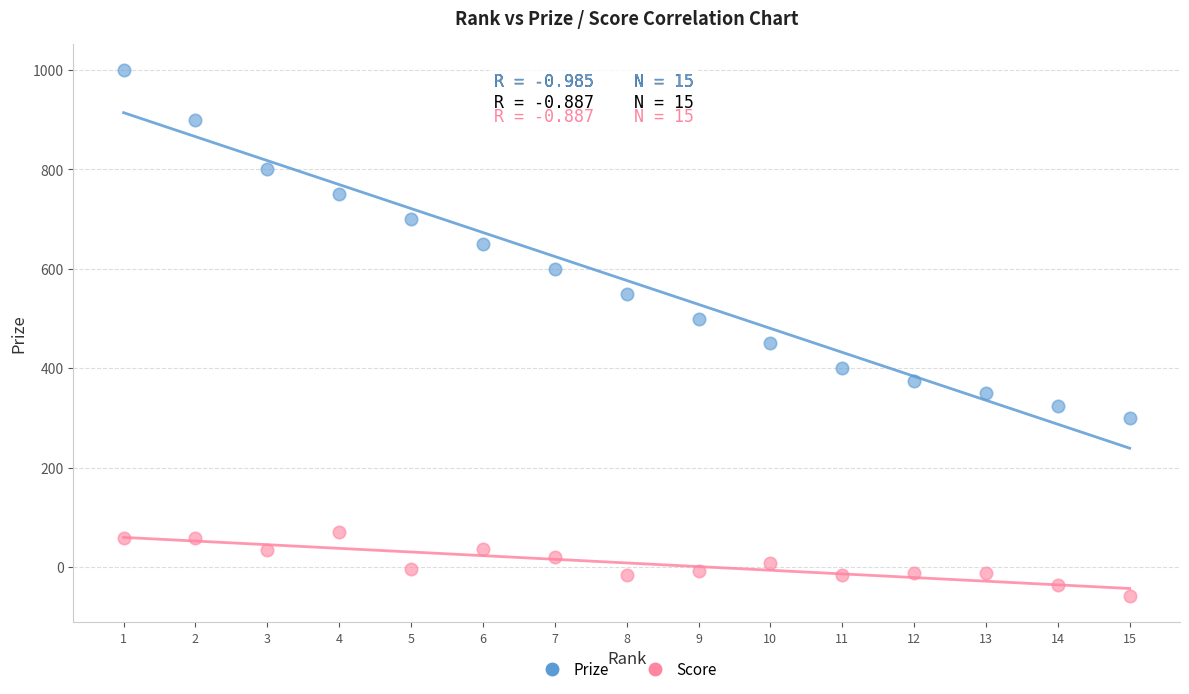

Which series contains the lowest Y value?

Score